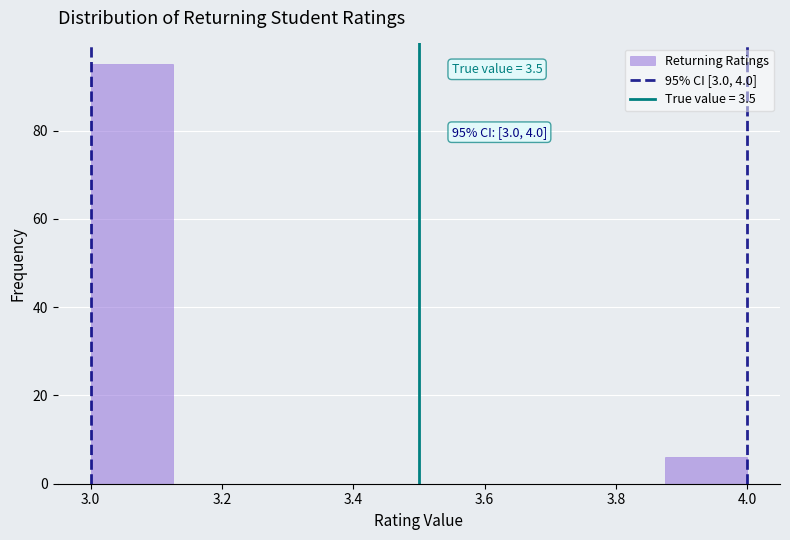

Over which range of the x-axis is the bar tallest?

3.000 to 3.125